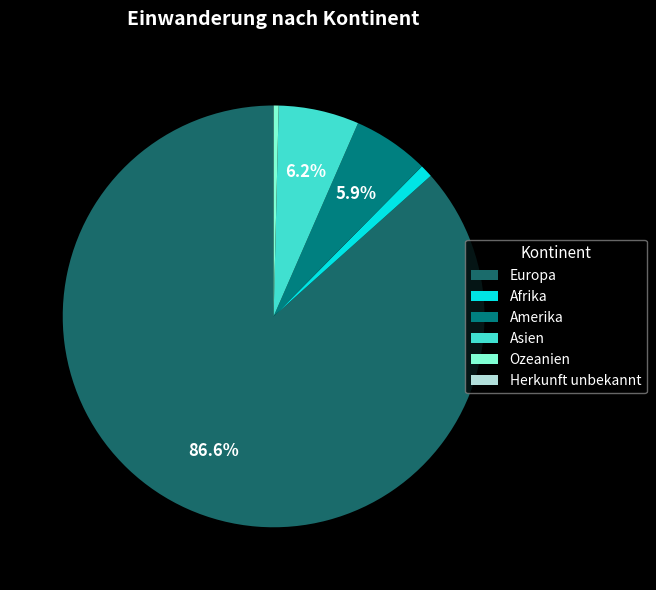

Is it true that Amerika is 1% of the pie?

False